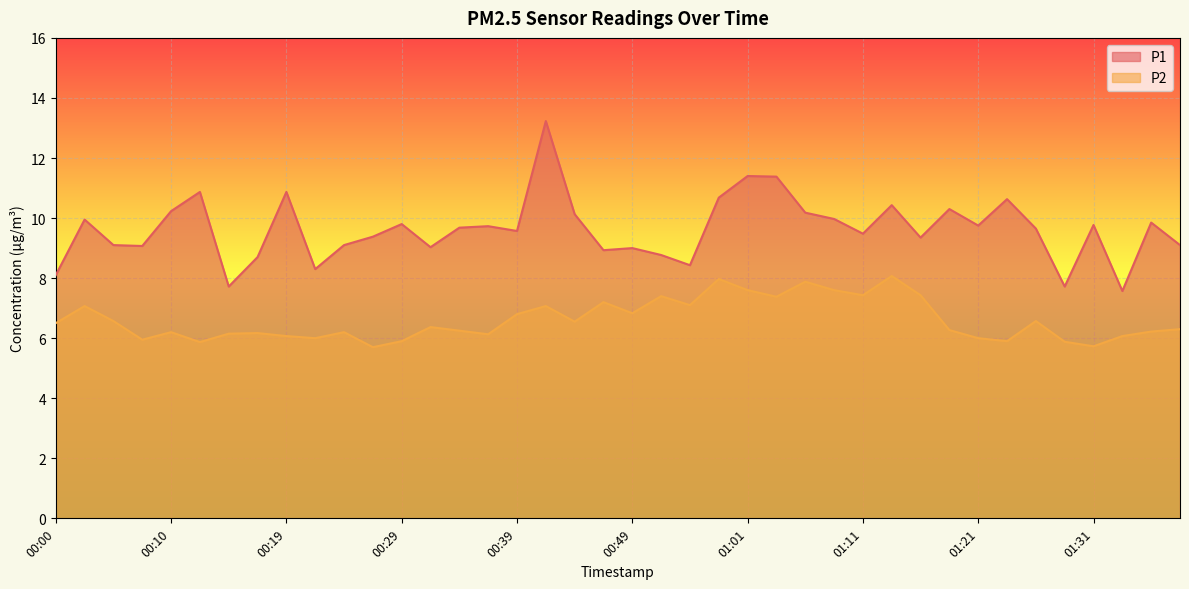

Reading right to left, list all the values displayed in this chart.

P1: 01:38=9.1	01:36=9.8	01:33=7.6	01:31=9.8	01:28=7.7	01:26=9.7	01:23=10.6	01:21=9.8	01:18=10.3	01:16=9.3	01:13=10.4	01:11=9.5	01:08=10.0	01:06=10.2	01:03=11.4	01:01=11.4	00:59=10.7	00:56=8.4	00:54=8.8	00:49=9.0	00:46=8.9	00:44=10.1	00:41=13.2	00:39=9.6	00:36=9.7	00:34=9.7	00:31=9.0	00:29=9.8	00:27=9.4	00:24=9.1	00:22=8.3	00:19=10.9	00:17=8.7	00:14=7.7	00:12=10.9	00:10=10.2	00:07=9.1	00:05=9.1	00:02=9.9	00:00=8.1
P2: 01:38=6.3	01:36=6.2	01:33=6.1	01:31=5.7	01:28=5.9	01:26=6.6	01:23=5.9	01:21=6.0	01:18=6.3	01:16=7.4	01:13=8.1	01:11=7.4	01:08=7.6	01:06=7.9	01:03=7.4	01:01=7.6	00:59=8.0	00:56=7.1	00:54=7.4	00:49=6.8	00:46=7.2	00:44=6.5	00:41=7.1	00:39=6.8	00:36=6.1	00:34=6.2	00:31=6.4	00:29=5.9	00:27=5.7	00:24=6.2	00:22=6.0	00:19=6.1	00:17=6.2	00:14=6.2	00:12=5.9	00:10=6.2	00:07=6.0	00:05=6.6	00:02=7.1	00:00=6.5